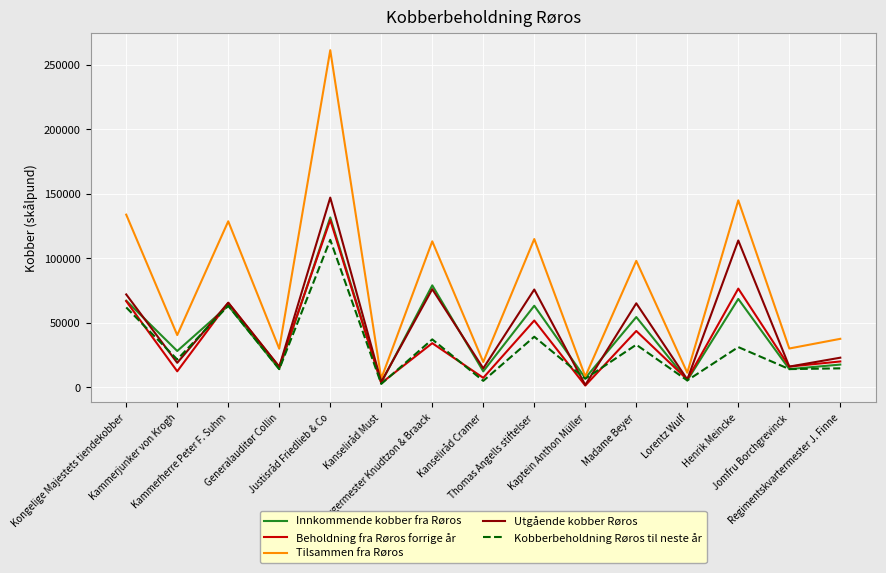

Which series has the largest total across all categories?

Tilsammen fra Røros